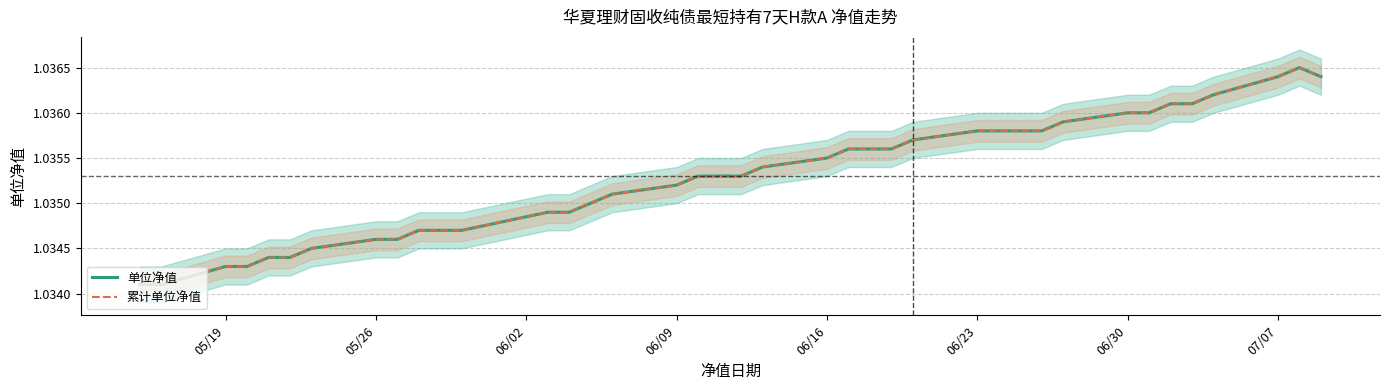

Reading right to left, extract all data points from this chart.

单位净值: 1.0	1.0	1.0	1.0	1.0	1.0	1.0	1.0	1.0	1.0	1.0	1.0	1.0	1.0	1.0	1.0	1.0	1.0	1.0	1.0	1.0	1.0	1.0	1.0	1.0	1.0	1.0	1.0	1.0	1.0	1.0	1.0	1.0	1.0	1.0	1.0	1.0	1.0	1.0
累计单位净值: 1.0	1.0	1.0	1.0	1.0	1.0	1.0	1.0	1.0	1.0	1.0	1.0	1.0	1.0	1.0	1.0	1.0	1.0	1.0	1.0	1.0	1.0	1.0	1.0	1.0	1.0	1.0	1.0	1.0	1.0	1.0	1.0	1.0	1.0	1.0	1.0	1.0	1.0	1.0